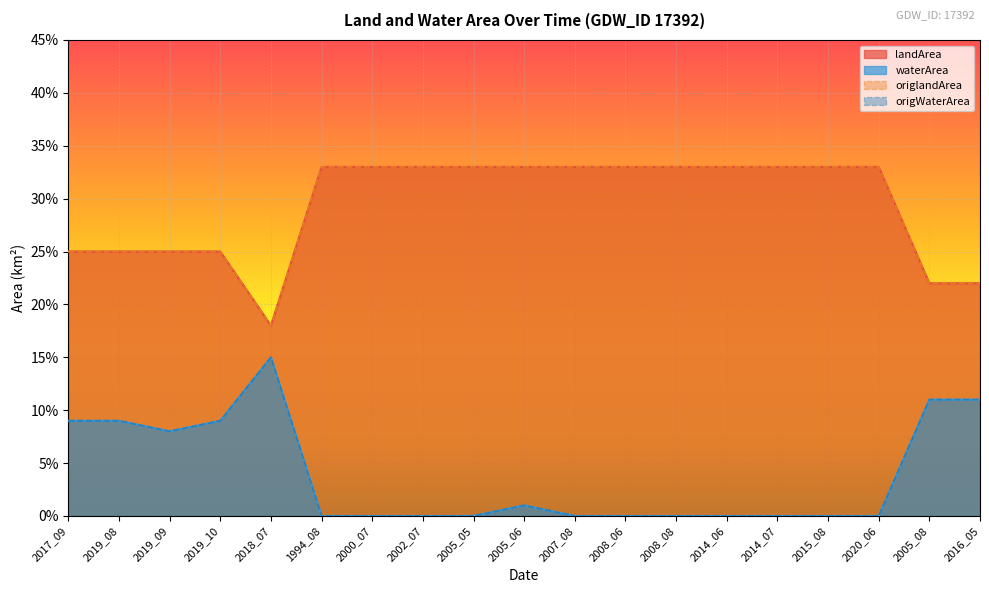

What is the difference between the origlandArea values at 2019_08 and 2015_08?

0.1